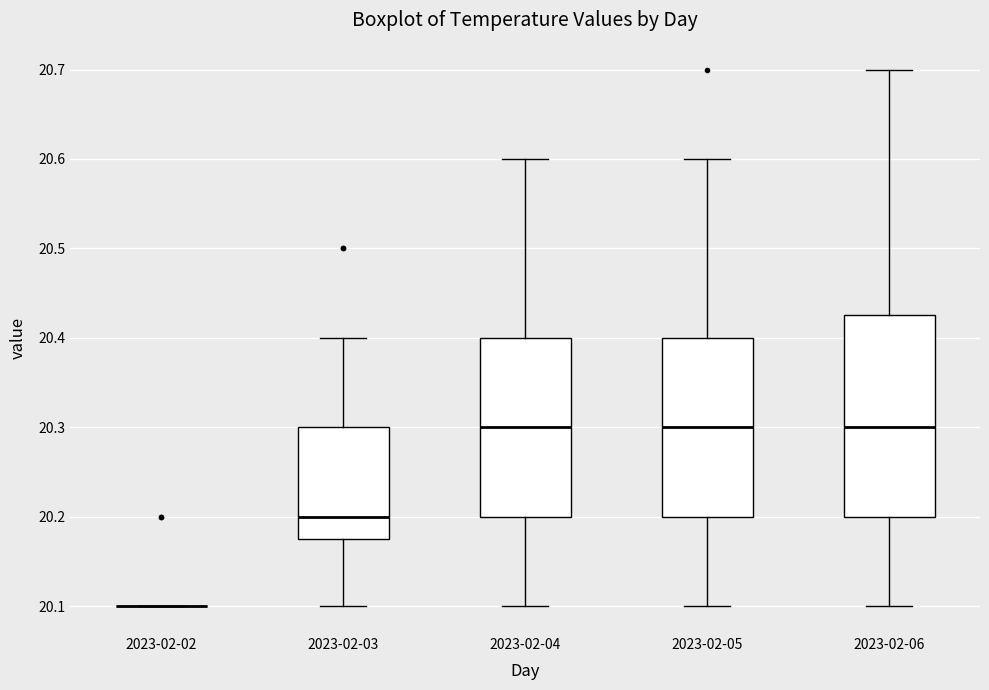

Reading left to right, transcribe this box plot: for each box, give where its median line is, the range the box spans, and where its two whiskers end, as read against the y-axis. The values are not printed on the chart, so give them approximately, as read against the axis.

2023-02-02: box collapsed to a line at 20.10, whiskers 20.10 to 20.10
2023-02-03: median 20.20, box 20.18 to 20.30, whiskers 20.10 to 20.40
2023-02-04: median 20.30, box 20.20 to 20.40, whiskers 20.10 to 20.60
2023-02-05: median 20.30, box 20.20 to 20.40, whiskers 20.10 to 20.60
2023-02-06: median 20.30, box 20.20 to 20.43, whiskers 20.10 to 20.70